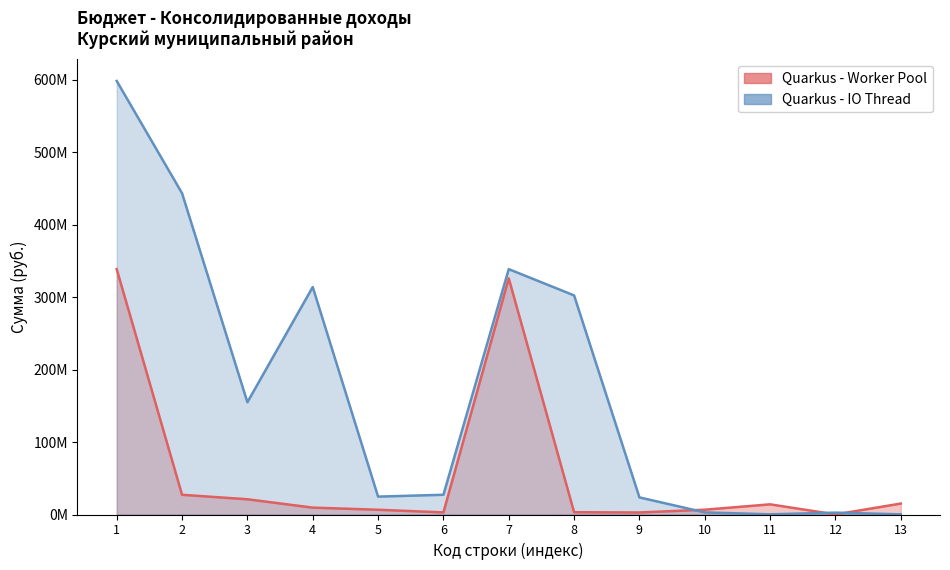

At 8, list the series in order from largest to smallest.

Quarkus - IO Thread, Quarkus - Worker Pool